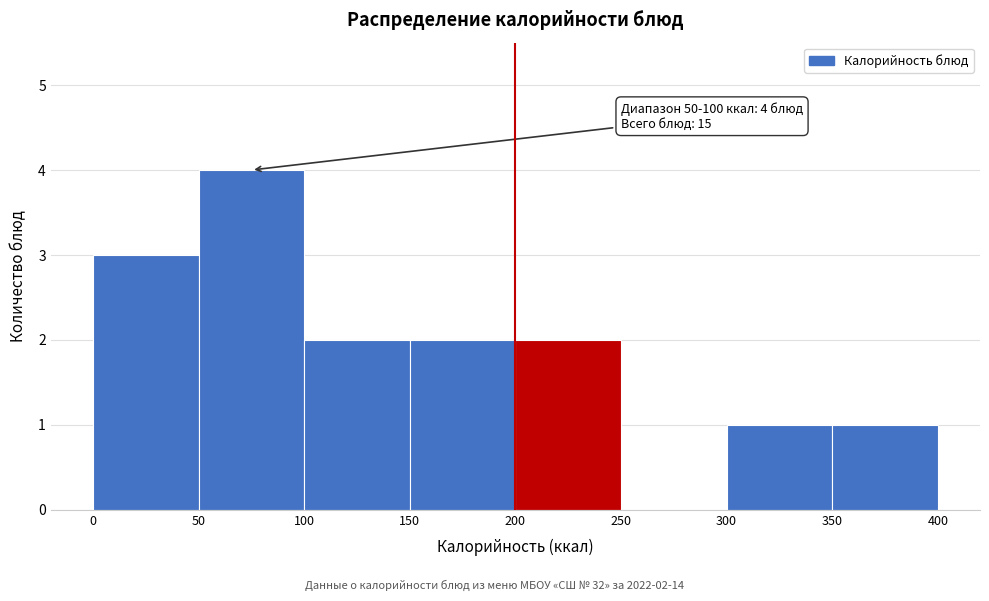

Over which range of the x-axis is the bar tallest?

50 to 100